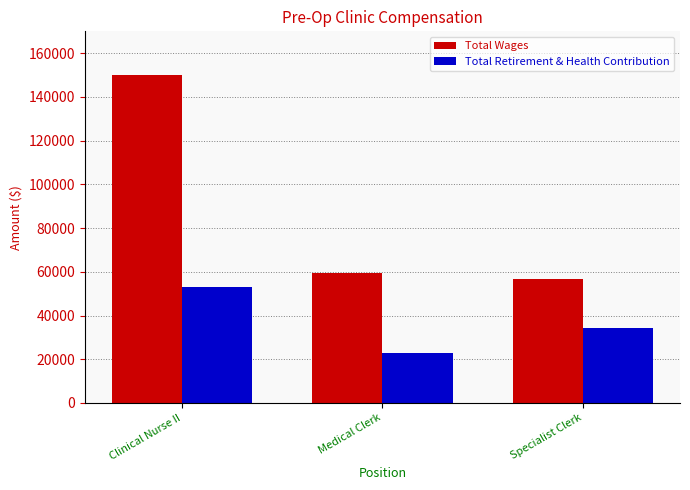

What is the lowest value of the Total Retirement & Health Contribution series?

22975